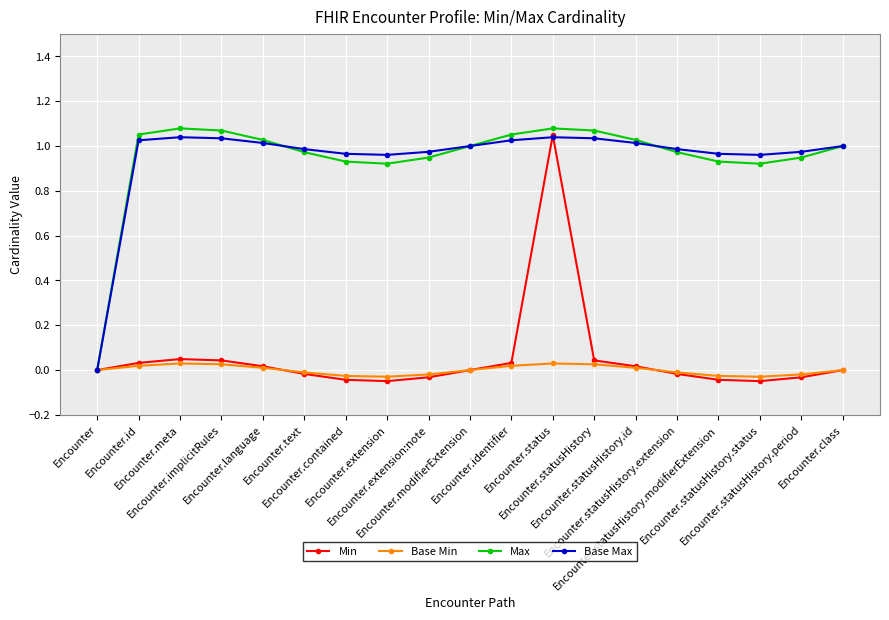

The value of Base Min at Encounter.identifier is 0.0. True or false?

True